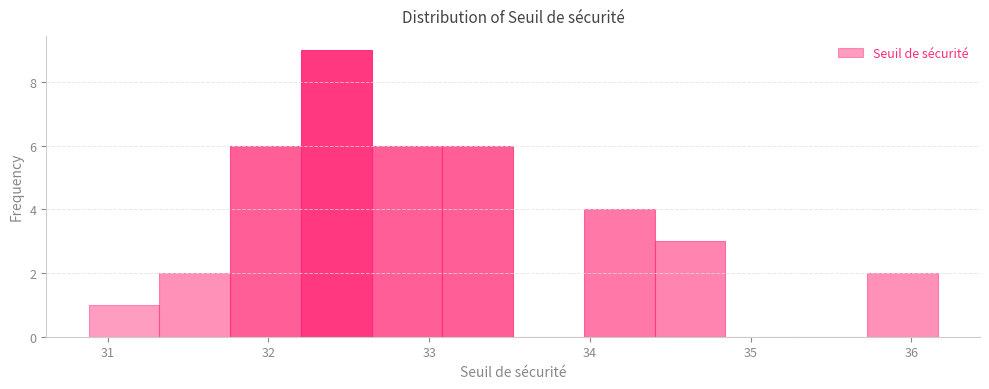

Reading left to right, list every bar in this chart as the range it spans on the x-axis followed by its height. Neither the bar edges nor the heights are printed on the chart, so give them approximately, as read against the axes.

30.9 to 31.3: 1
31.3 to 31.8: 2
31.8 to 32.2: 6
32.2 to 32.6: 9
32.6 to 33.1: 6
33.1 to 33.5: 6
33.5 to 34.0: 0
34.0 to 34.4: 4
34.4 to 34.8: 3
34.8 to 35.3: 0
35.3 to 35.7: 0
35.7 to 36.2: 2